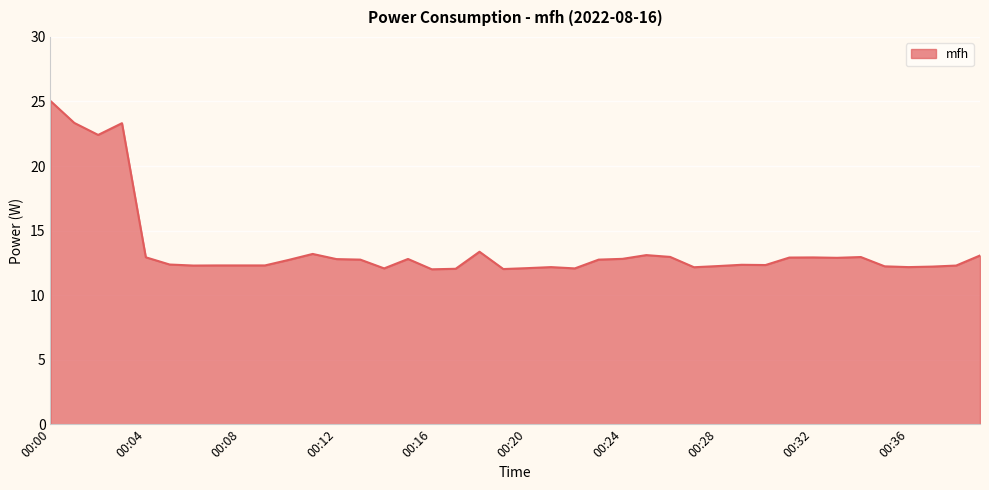

What is the minimum value shown in the chart?

12.0